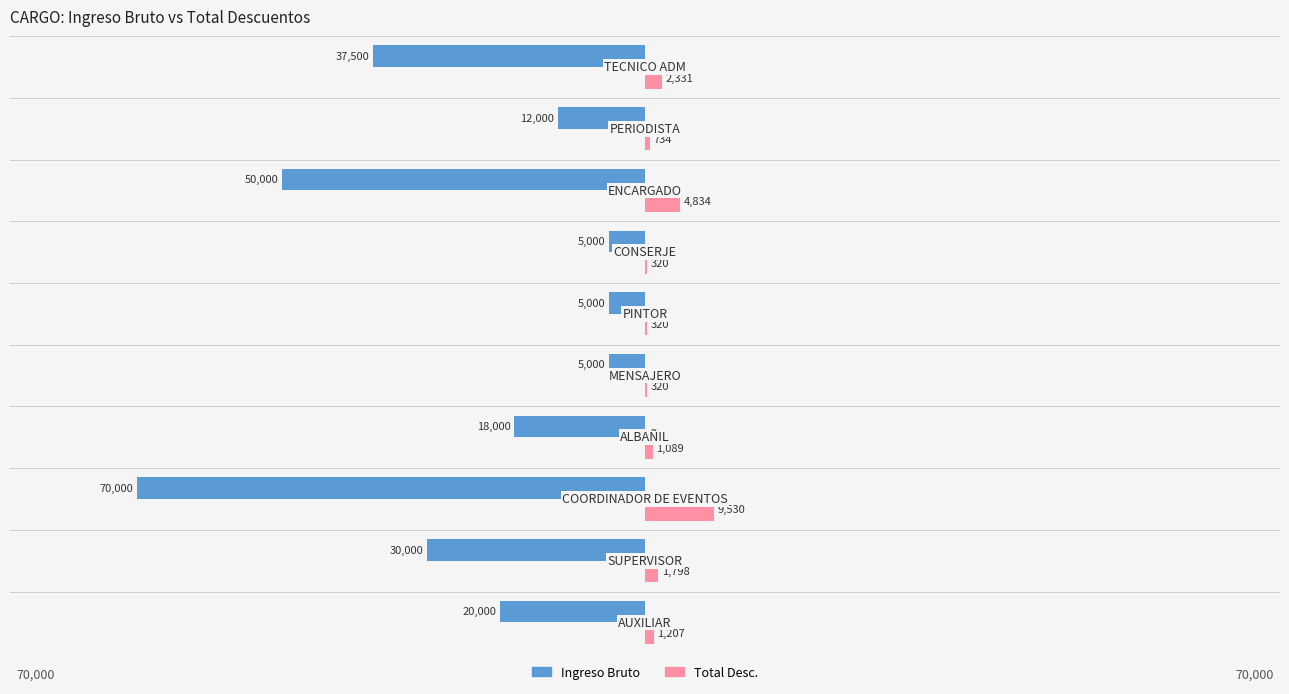

What are all the series names shown in the legend?

Ingreso Bruto, Total Desc.